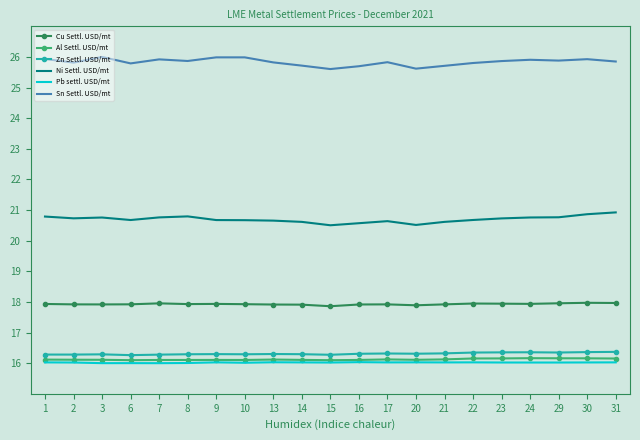

What is the sum of the Sn Settl. USD/mt values at 10 and 7?

51.9